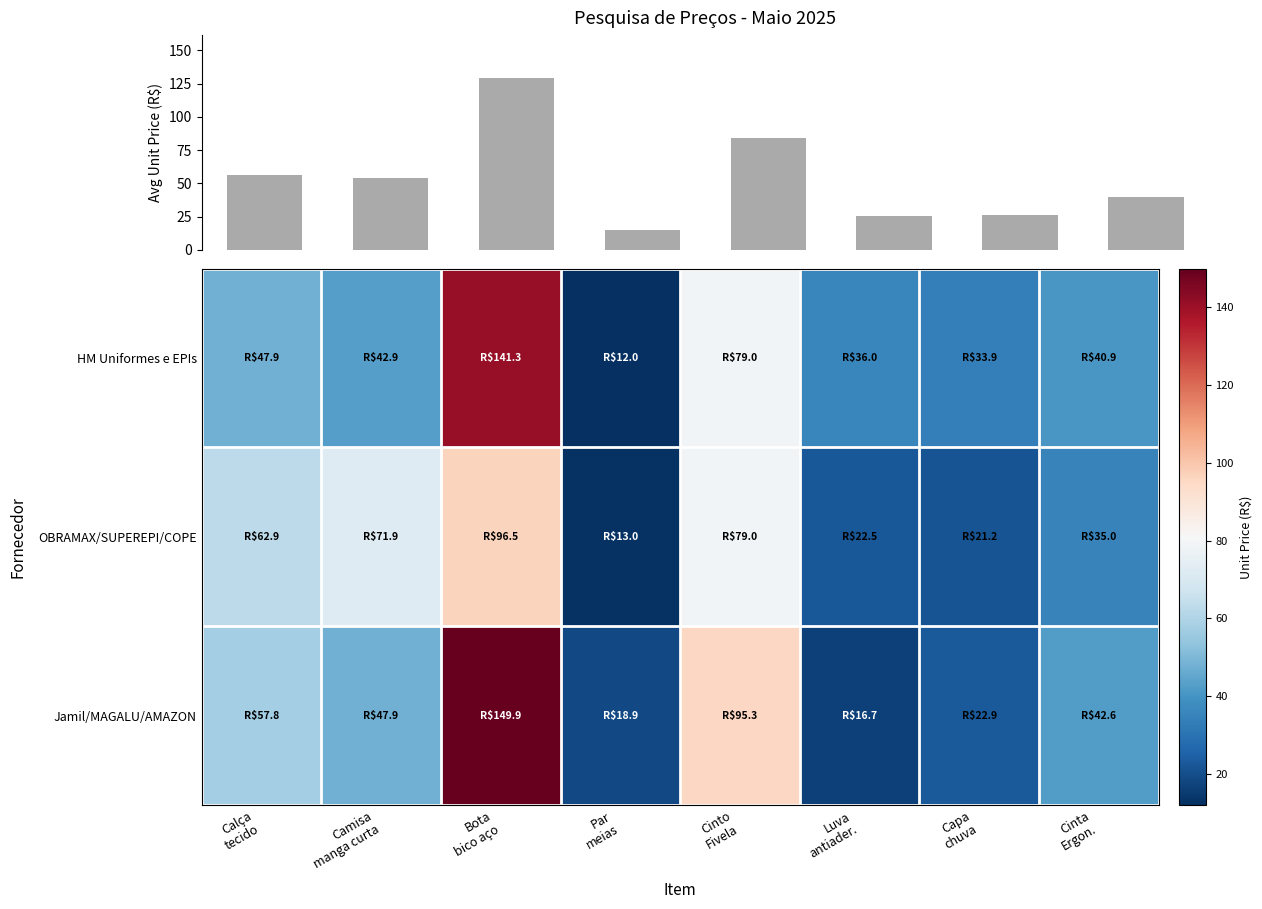

What is the maximum value for HM Uniformes e EPIs?

141.3